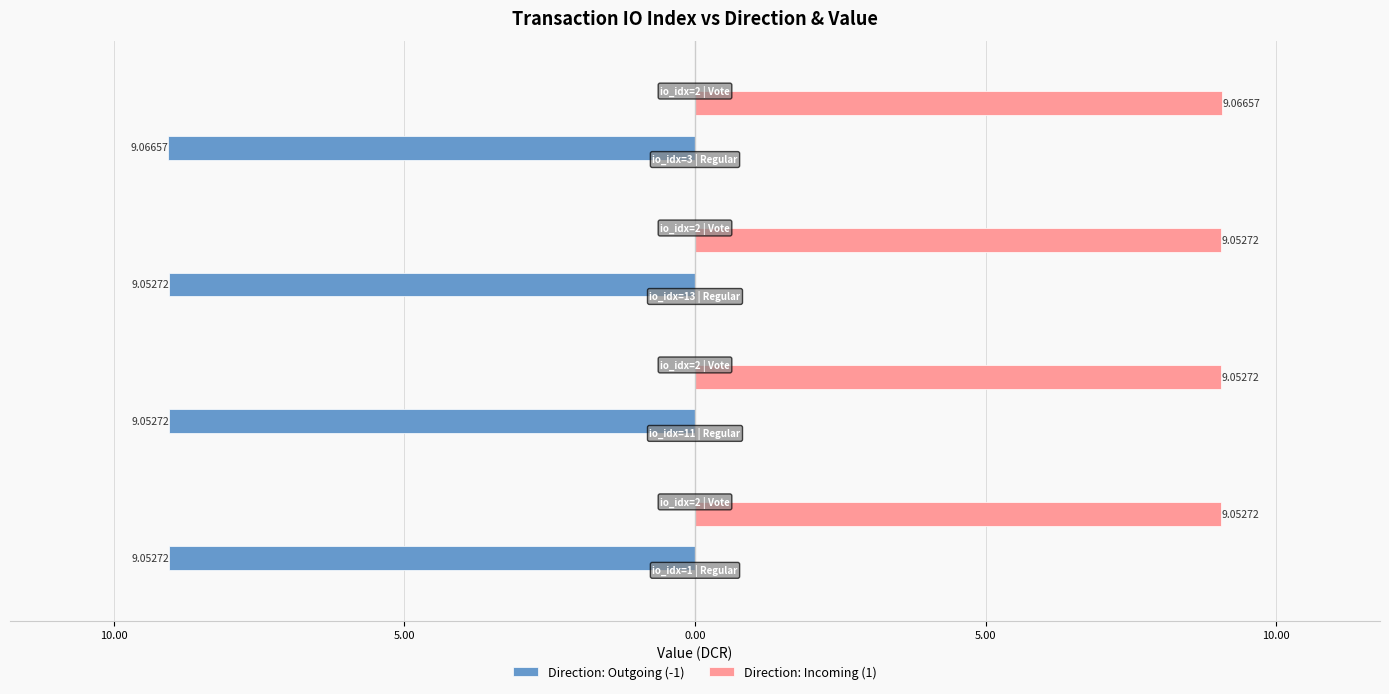

What are all the series names shown in the legend?

Direction: Outgoing (-1), Direction: Incoming (1)